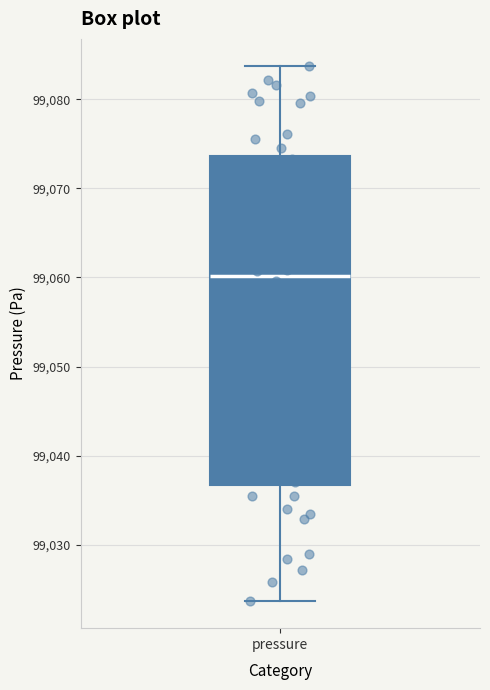

Where does the upper whisker of the box for pressure end on the y-axis? The values are not printed on the chart, so give them approximately, as read against the axis.

99084